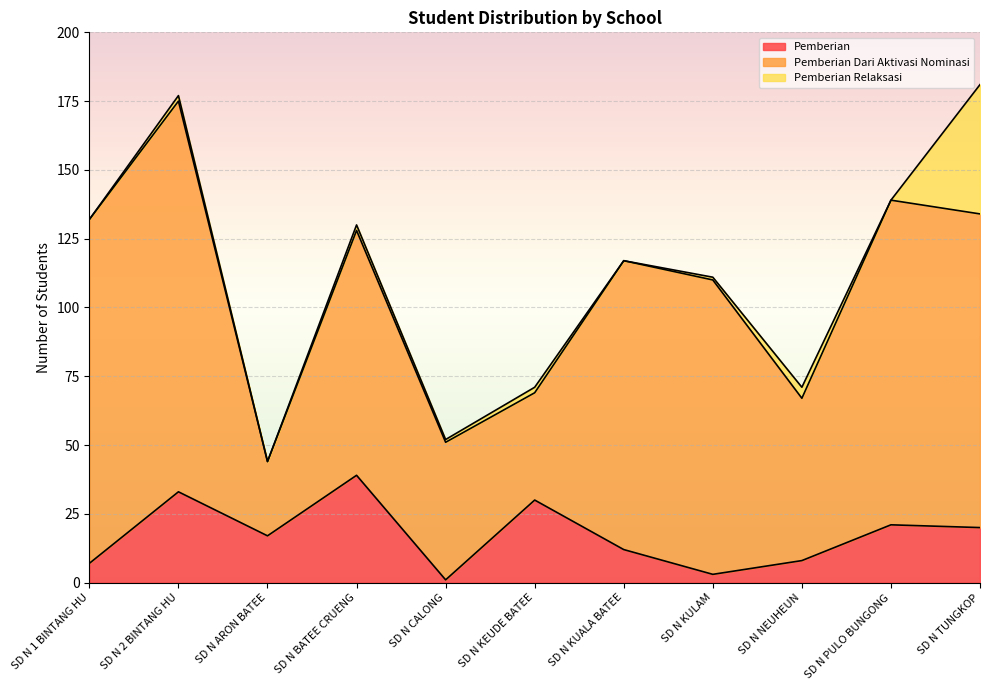

How many lines are shown in the chart?

3